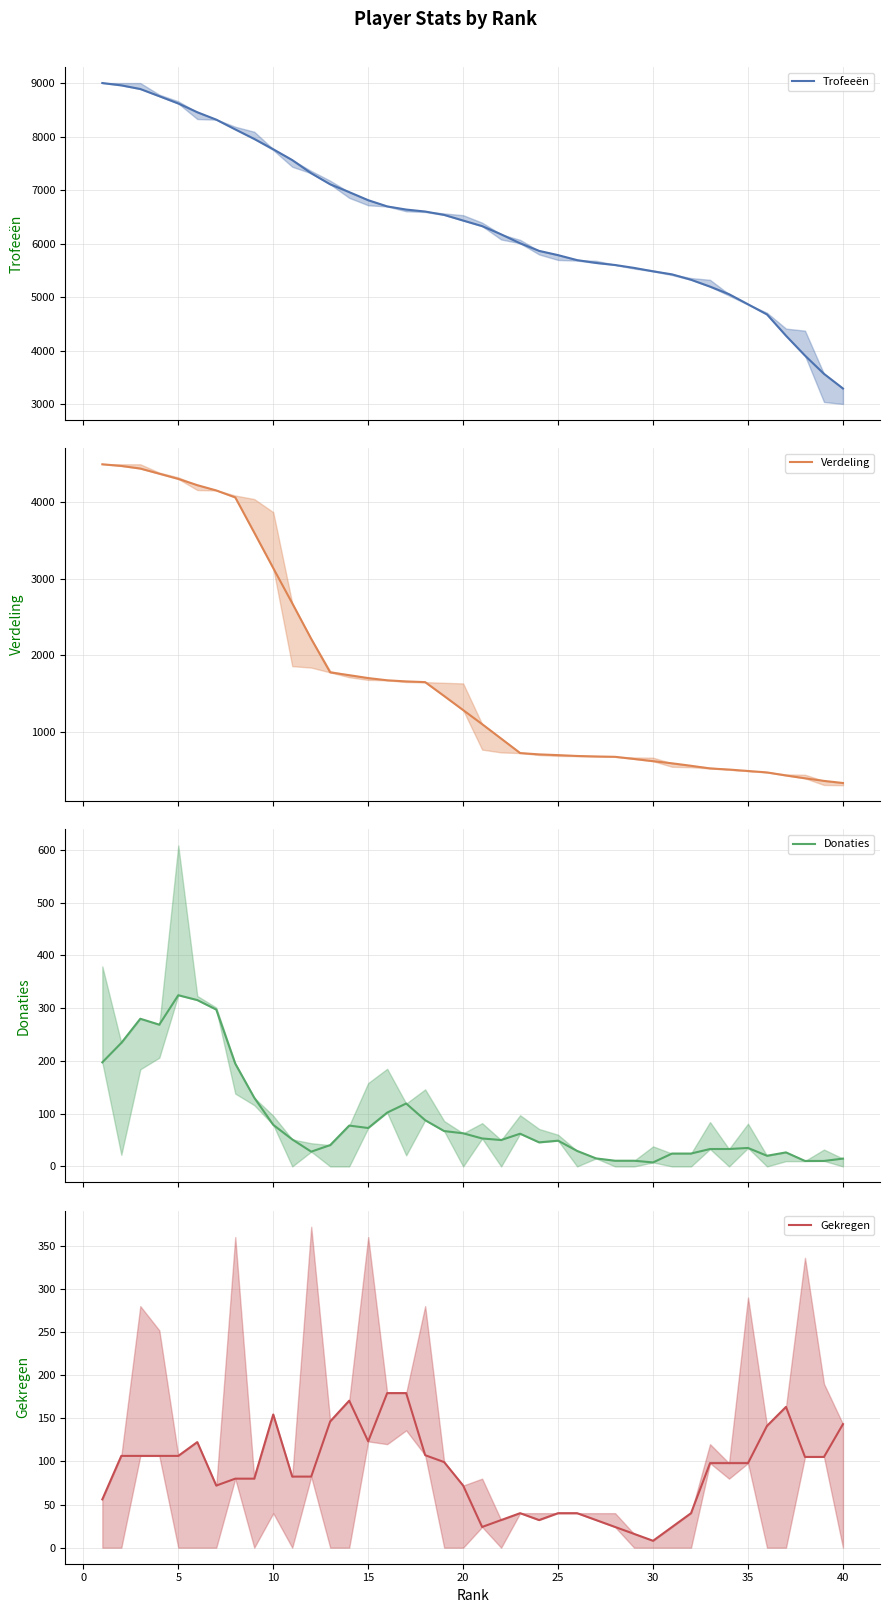

Count the number of categories in the chart.

40